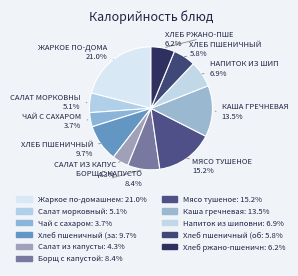

To the nearest percent, what is the difference between the largest and smallest slice percentages?

17%